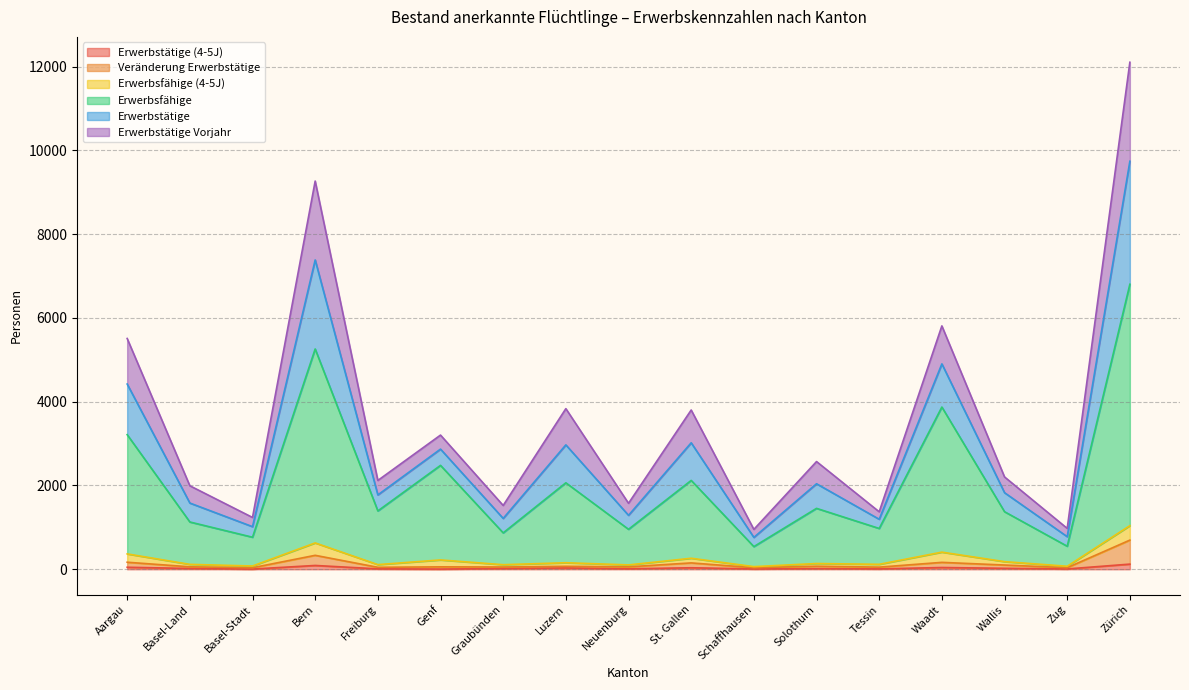

At which category is the sum across all series the highest?

Zürich